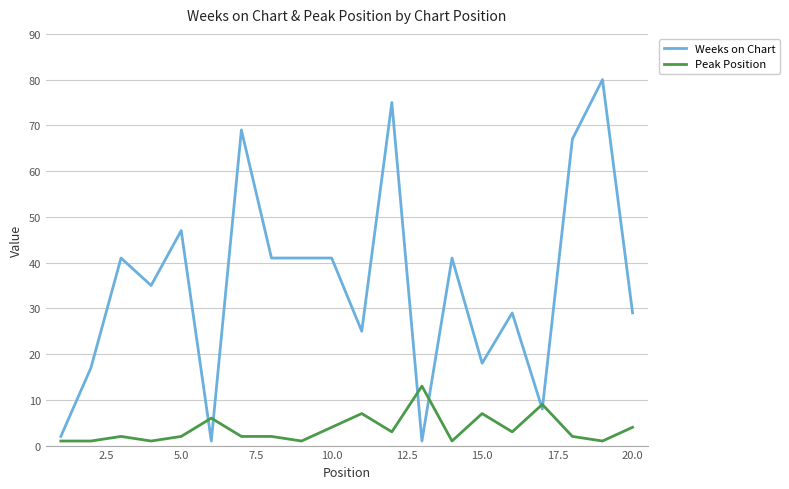

List the series in order of their overall mean, lowest first.

Peak Position, Weeks on Chart